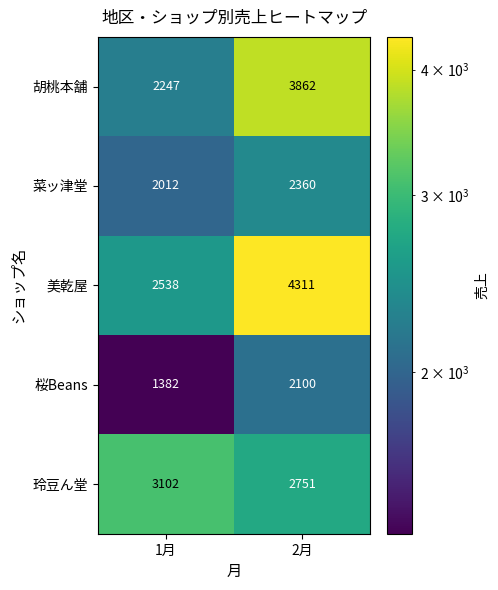

What is the difference between the maximum and minimum values in the 菜ッ津堂 series?

348